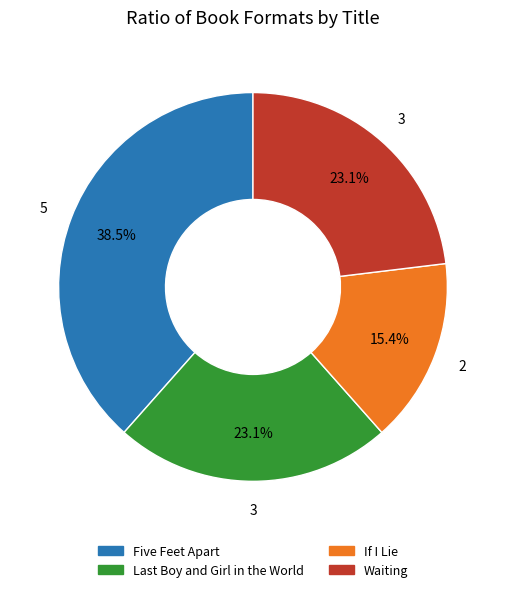

Which has a higher value, Five Feet Apart or If I Lie?

Five Feet Apart